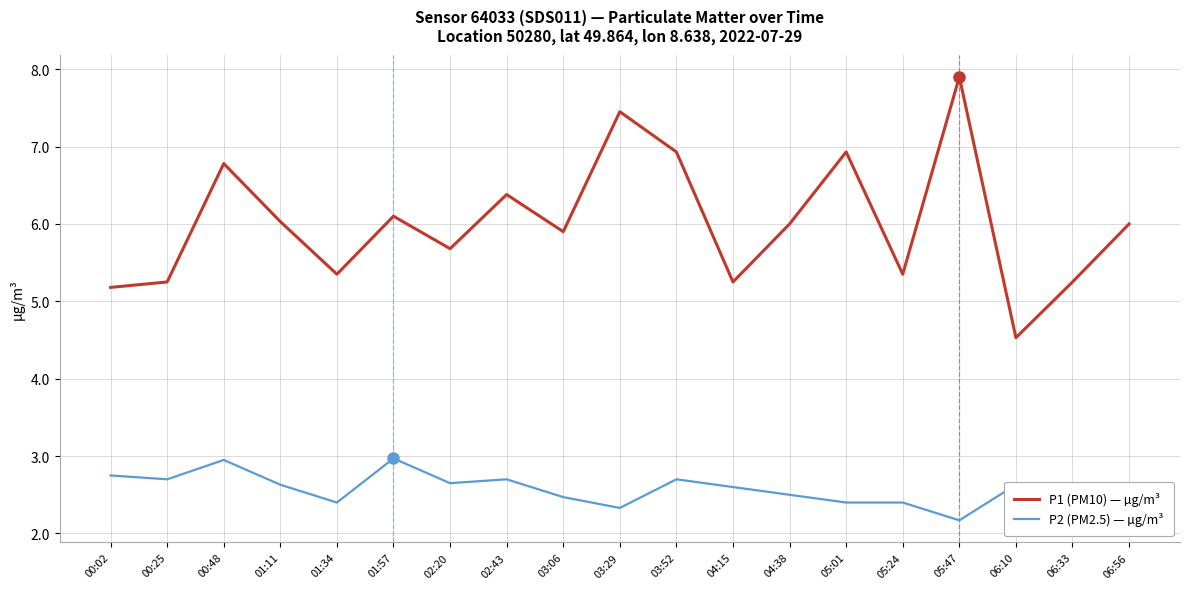

What is the difference between the second highest and minimum values in the P1 (PM10) — µg/m³ series?

2.9